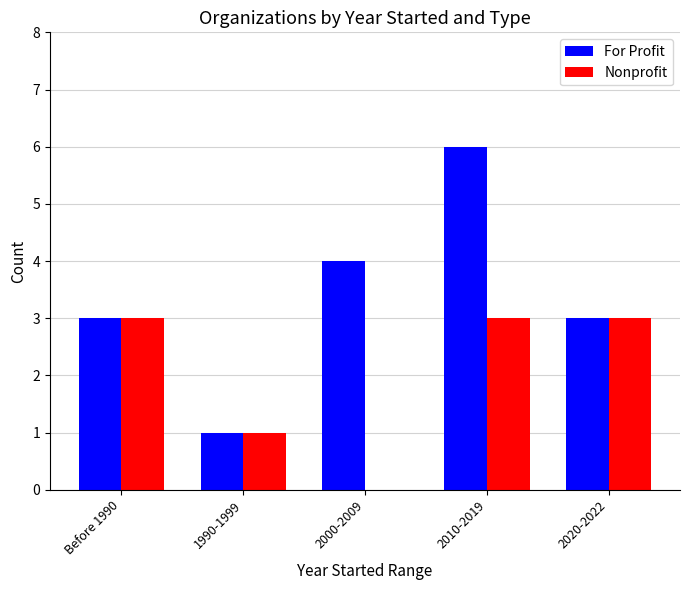

Are the bars horizontal?

No